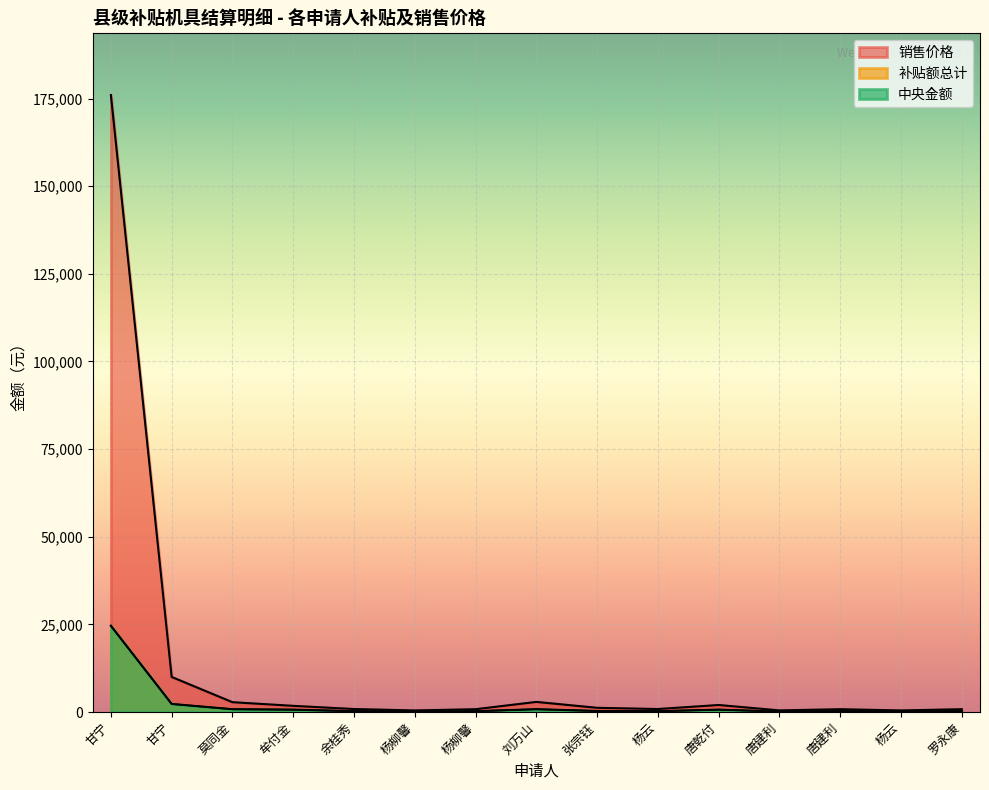

What is the average value of the 销售价格 series?

13473